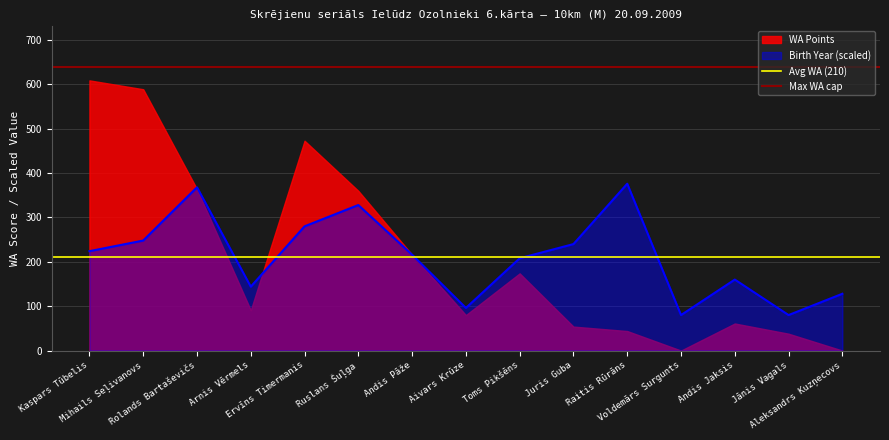

At which category does the chart reach its peak across all series?

Kaspars Tūbelis